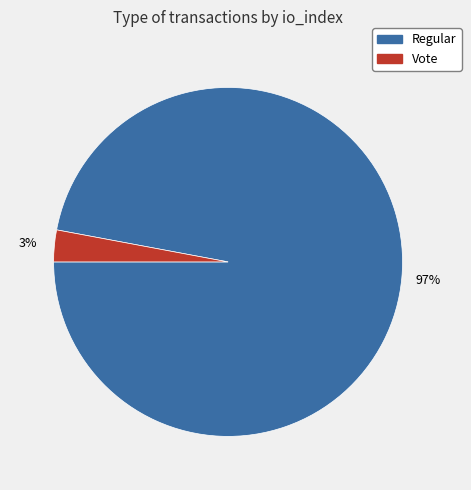

Count the number of slices in the pie.

2